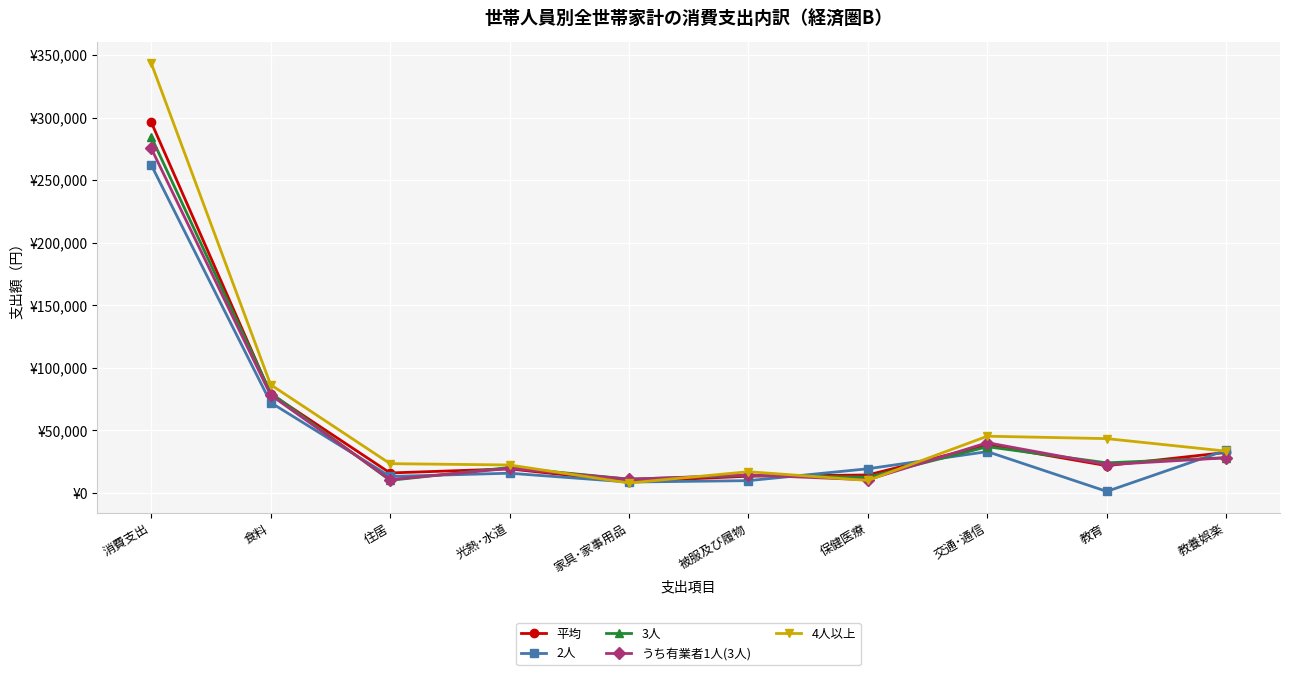

Where is the first local minimum for 3人?

住居